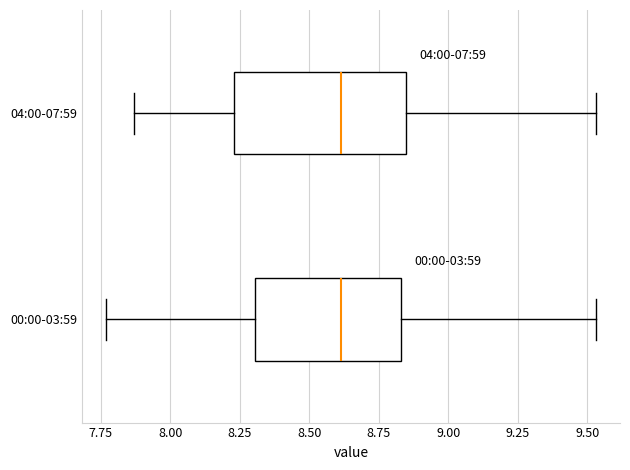

Reading bottom to top, read every box against the x-axis: the position of its median line, the range the box covers, and the ends of its whiskers. The values are not printed on the chart, so give them approximately, as read against the axis.

00:00-03:59: median 8.60, box 8.30 to 8.85, whiskers 7.75 to 9.55
04:00-07:59: median 8.60, box 8.25 to 8.85, whiskers 7.85 to 9.55